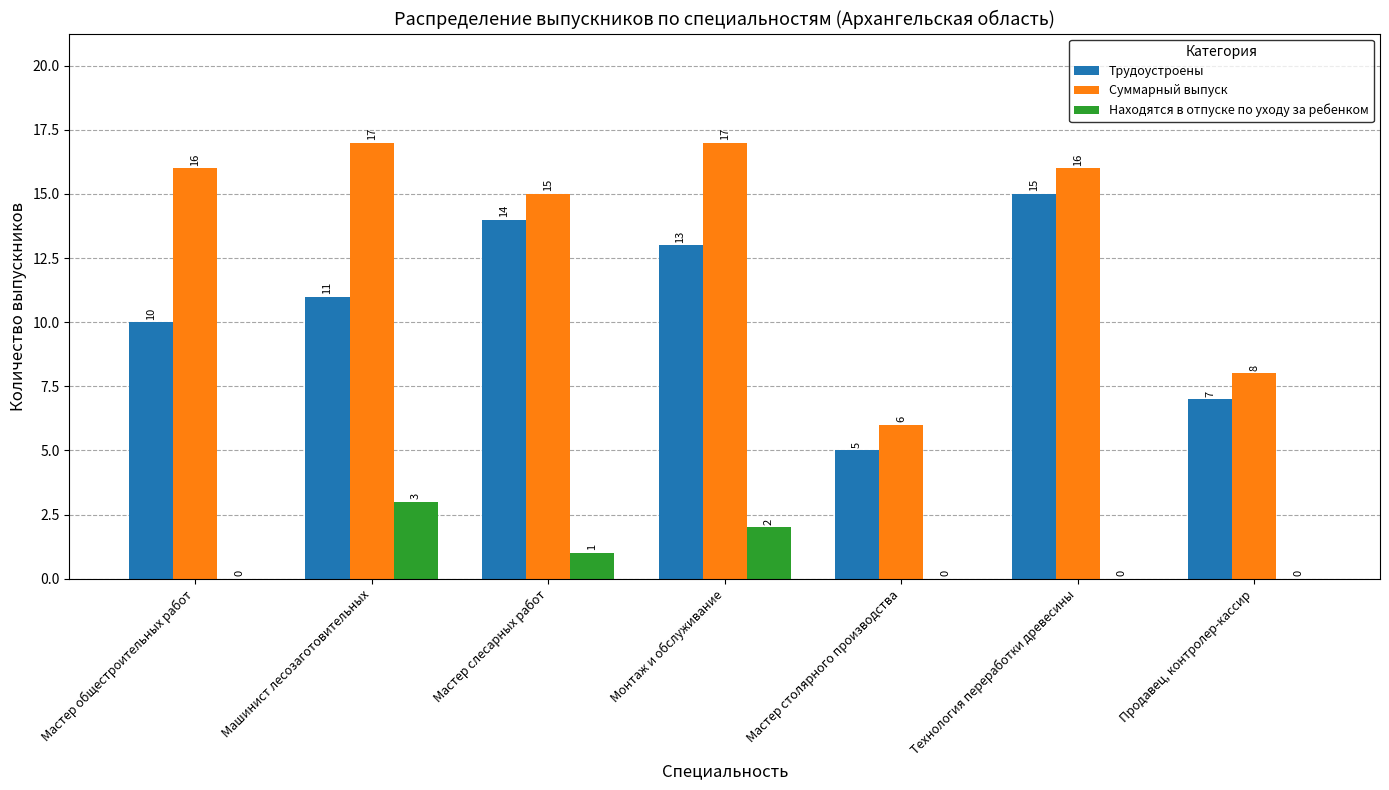

Reading left to right, extract all data points from this chart.

Трудоустроены: Мастер общестроительных работ=10	Машинист лесозаготовительных=11	Мастер слесарных работ=14	Монтаж и обслуживание=13	Мастер столярного производства=5	Технология переработки древесины=15	Продавец, контролер-кассир=7
Суммарный выпуск: Мастер общестроительных работ=16	Машинист лесозаготовительных=17	Мастер слесарных работ=15	Монтаж и обслуживание=17	Мастер столярного производства=6	Технология переработки древесины=16	Продавец, контролер-кассир=8
Находятся в отпуске по уходу за ребенком: Мастер общестроительных работ=0	Машинист лесозаготовительных=3	Мастер слесарных работ=1	Монтаж и обслуживание=2	Мастер столярного производства=0	Технология переработки древесины=0	Продавец, контролер-кассир=0